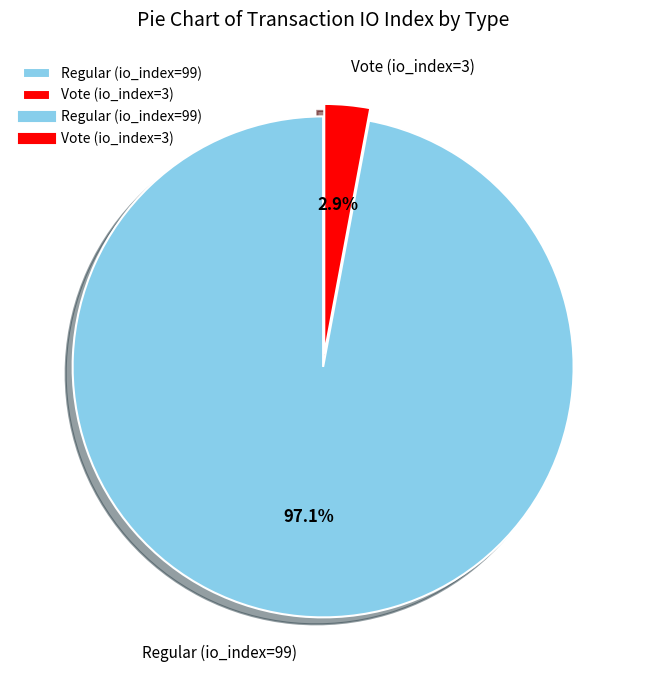

Do Regular (io_index=99) and Vote (io_index=3) together represent more than half of the pie?

Yes